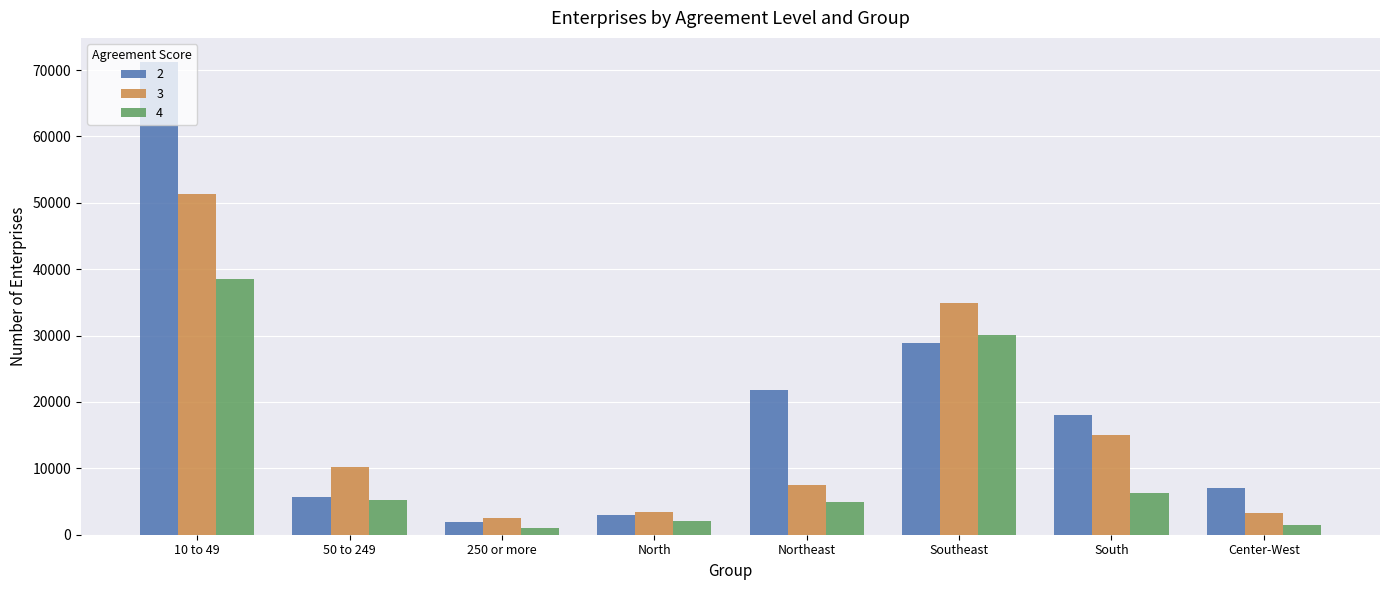

List the labels in order of 2 value, largest first.

10 to 49, Southeast, Northeast, South, Center-West, 50 to 249, North, 250 or more